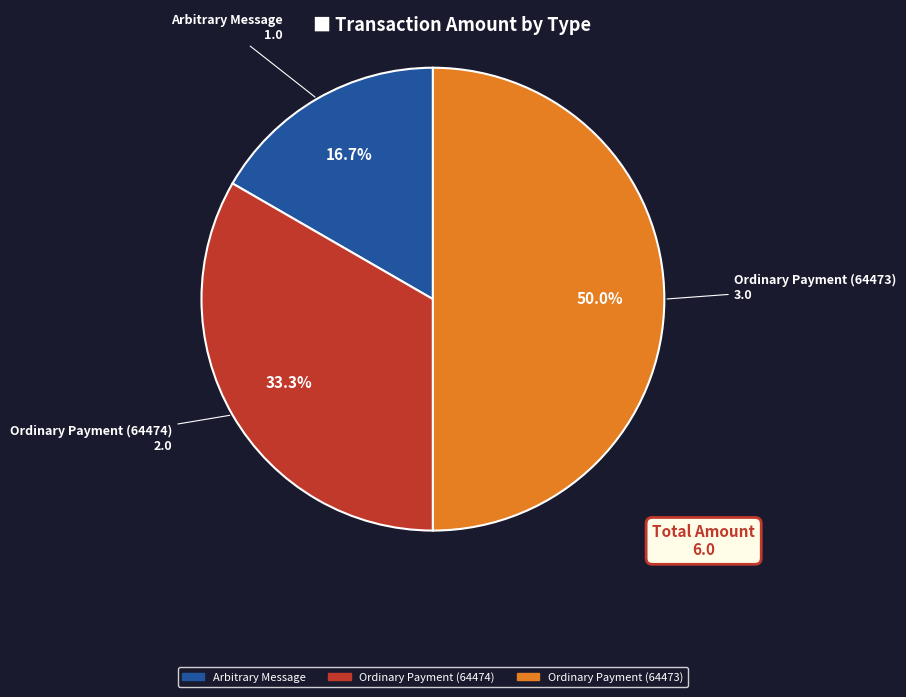

Which category has the smallest portion of the pie?

Arbitrary Message